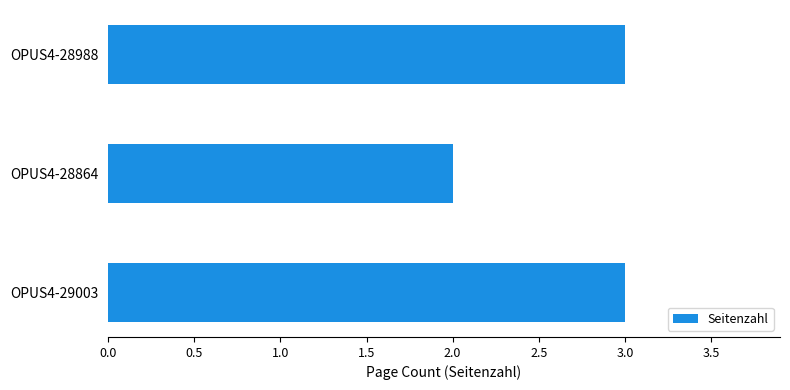

Are the bars grouped side by side (vs. stacked)?

No